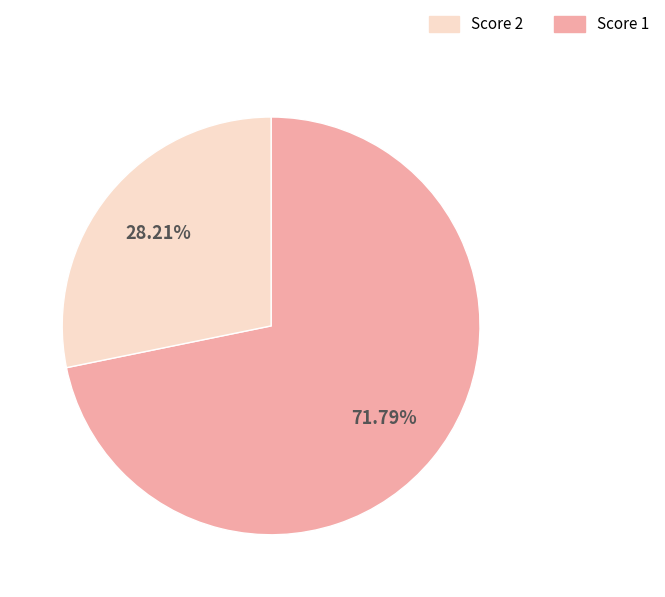

Is there any slice that represents more than half of the pie?

Yes